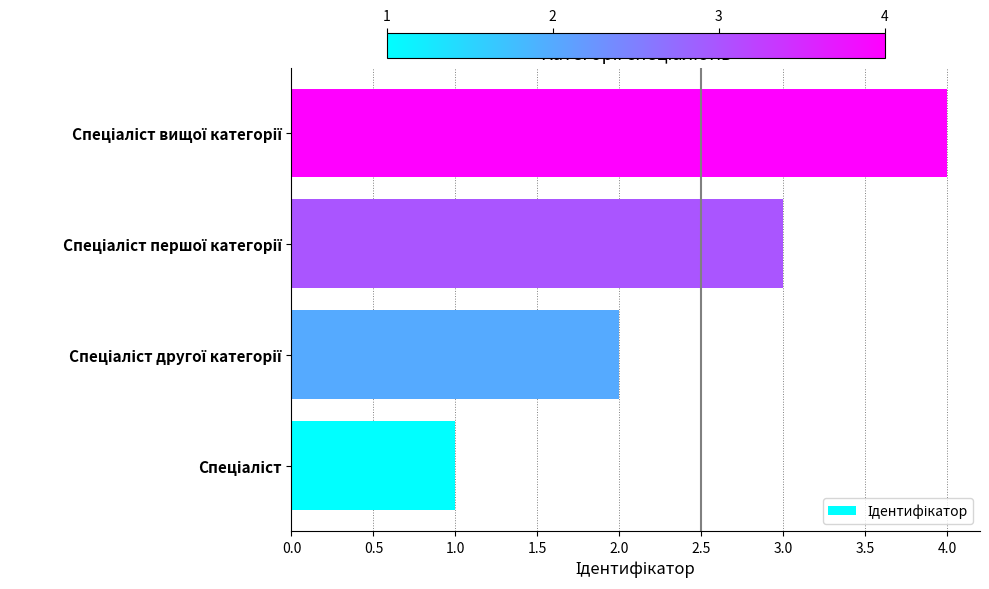

What is the difference between the maximum and minimum values?

3